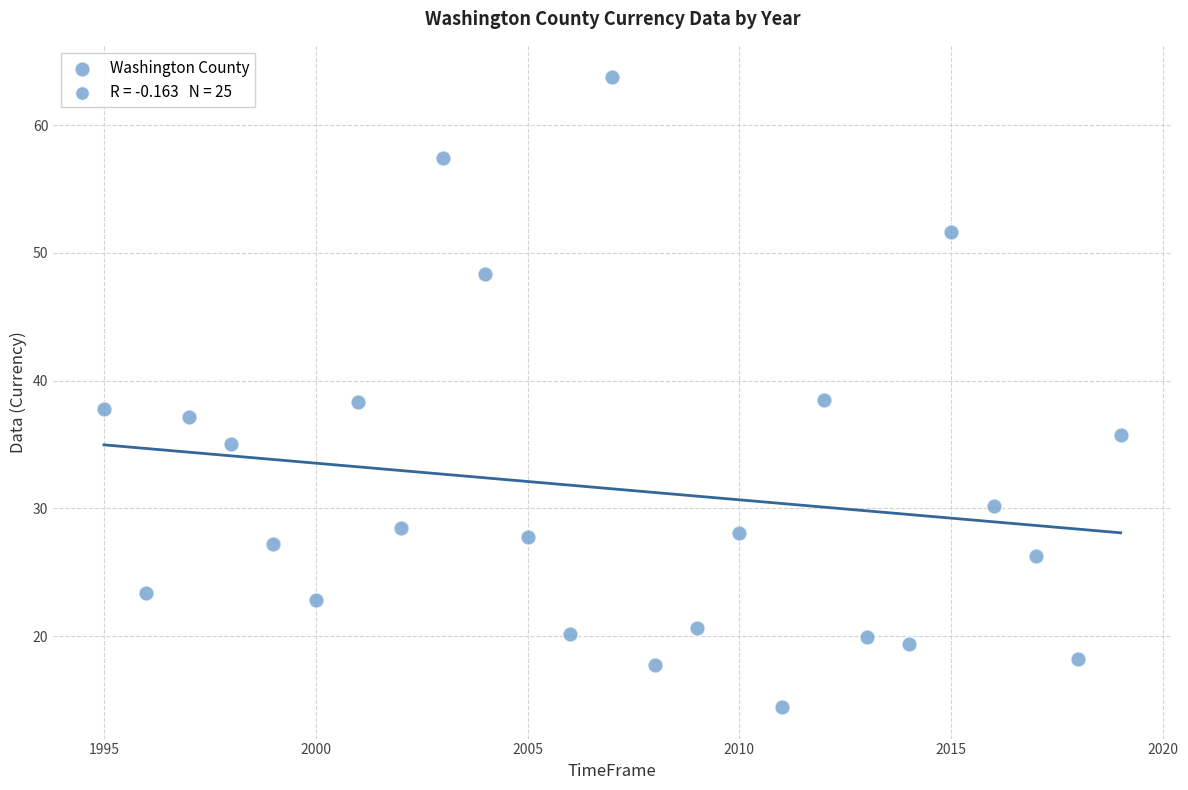

What is the range of X values (max minus min)?

24.0